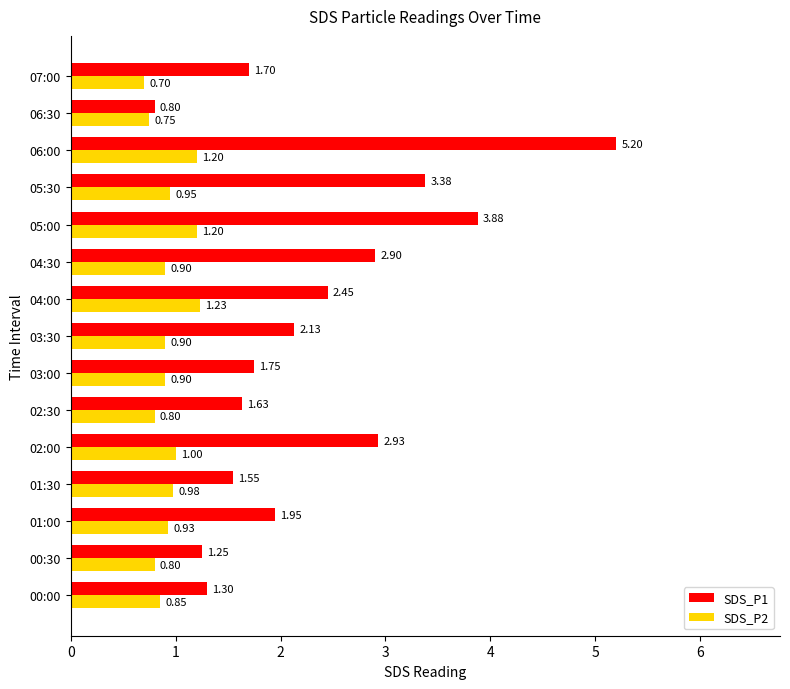

Between 02:00 and 03:30, which series saw the biggest shift?

SDS_P1